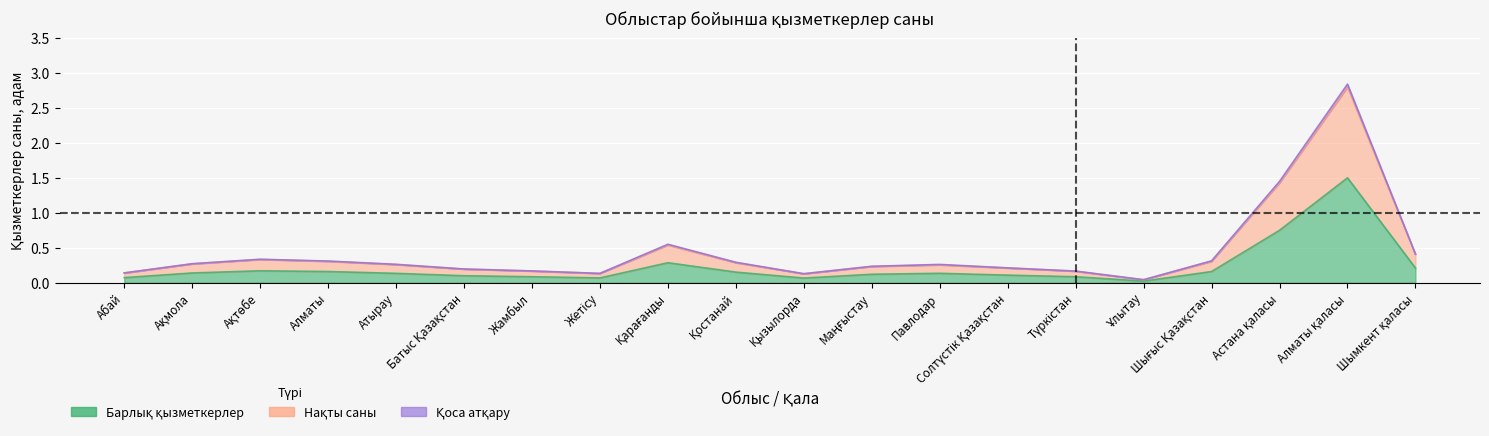

True or false: Барлық қызметкерлер has more than 1 points higher than both neighbors.

True